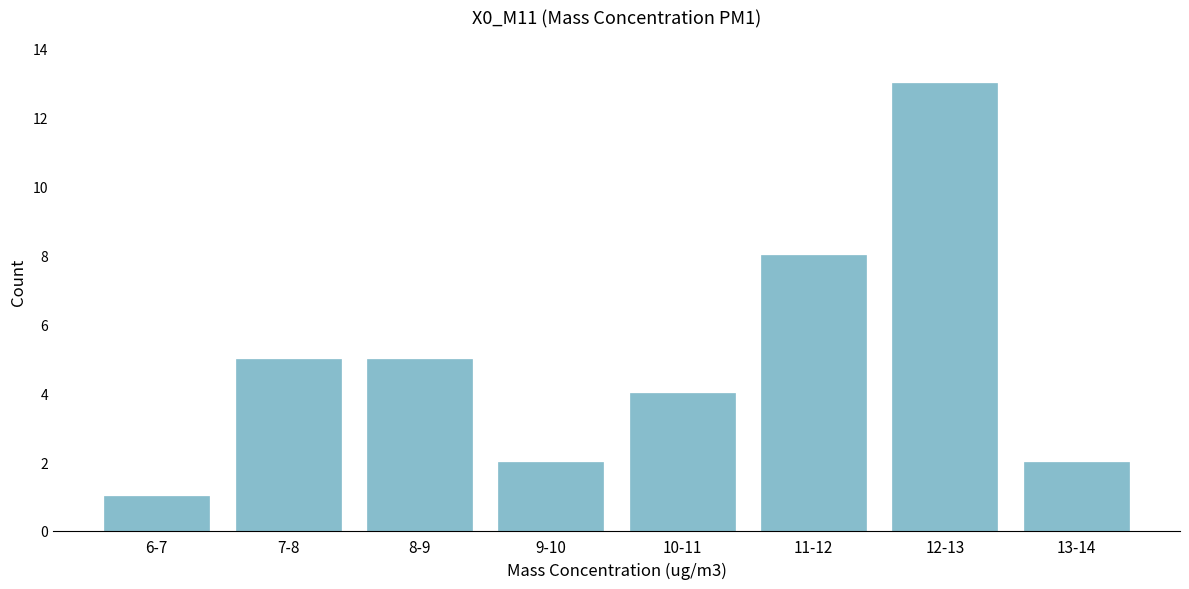

Reading right to left, what are all the values shown in this chart?

13-14=2	12-13=13	11-12=8	10-11=4	9-10=2	8-9=5	7-8=5	6-7=1